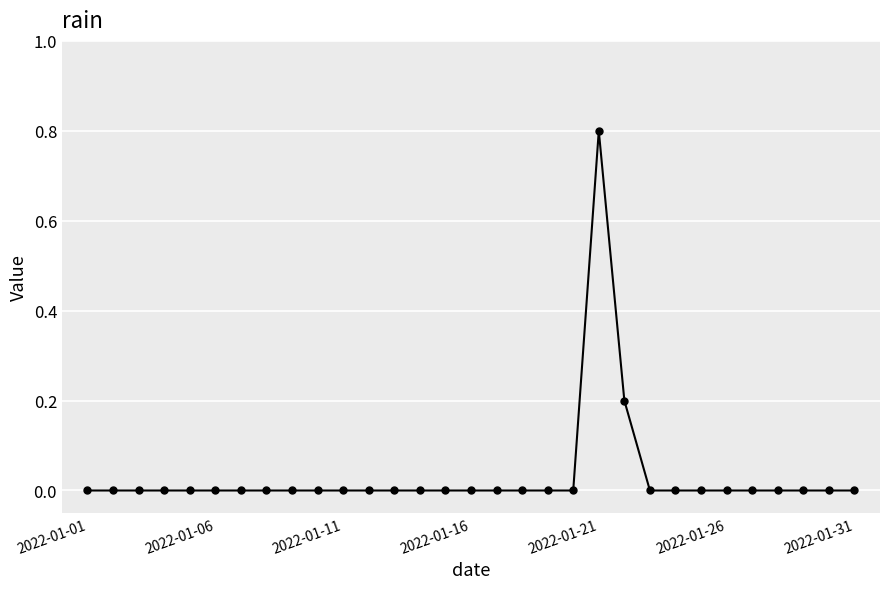

How many values are between 0 and 1?

31